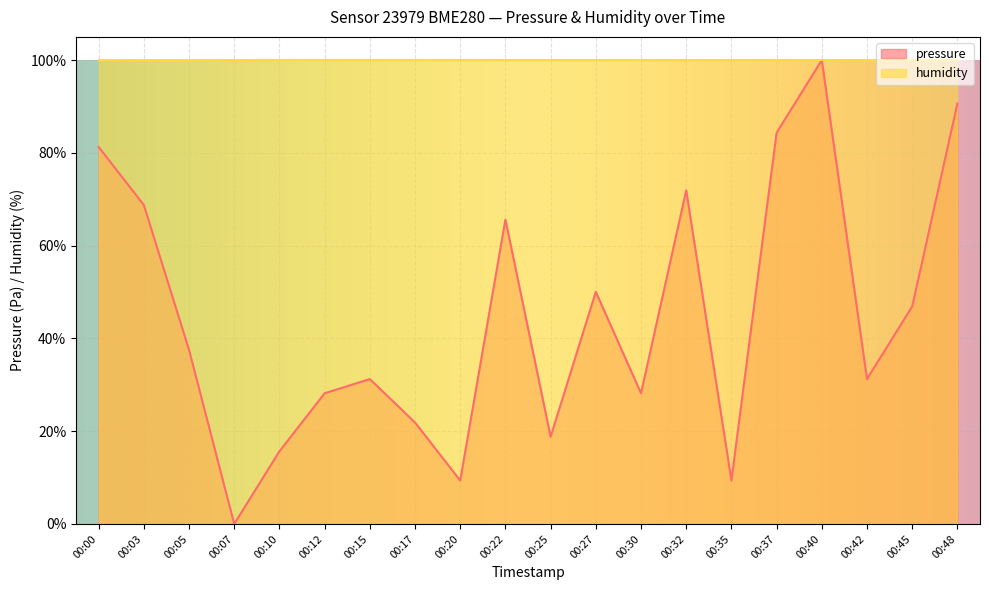

Read the value at 00:42.

31.2